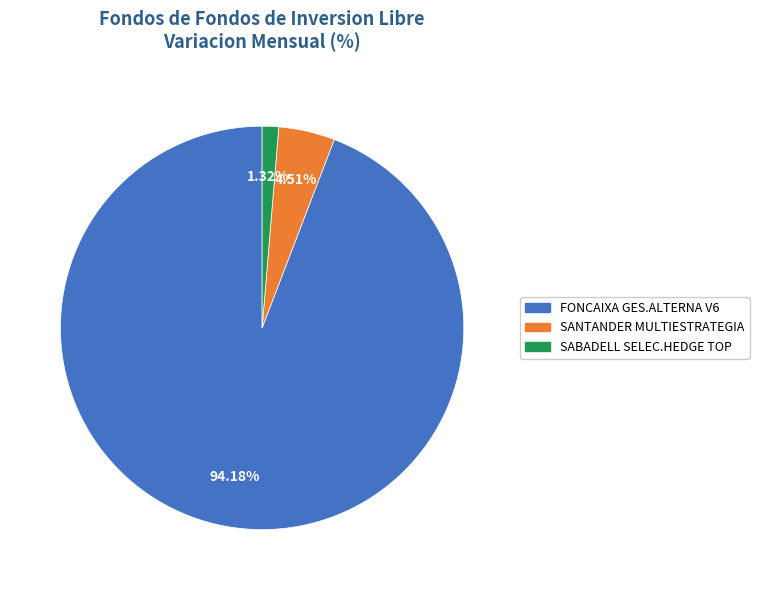

Is there a majority slice in this chart?

Yes